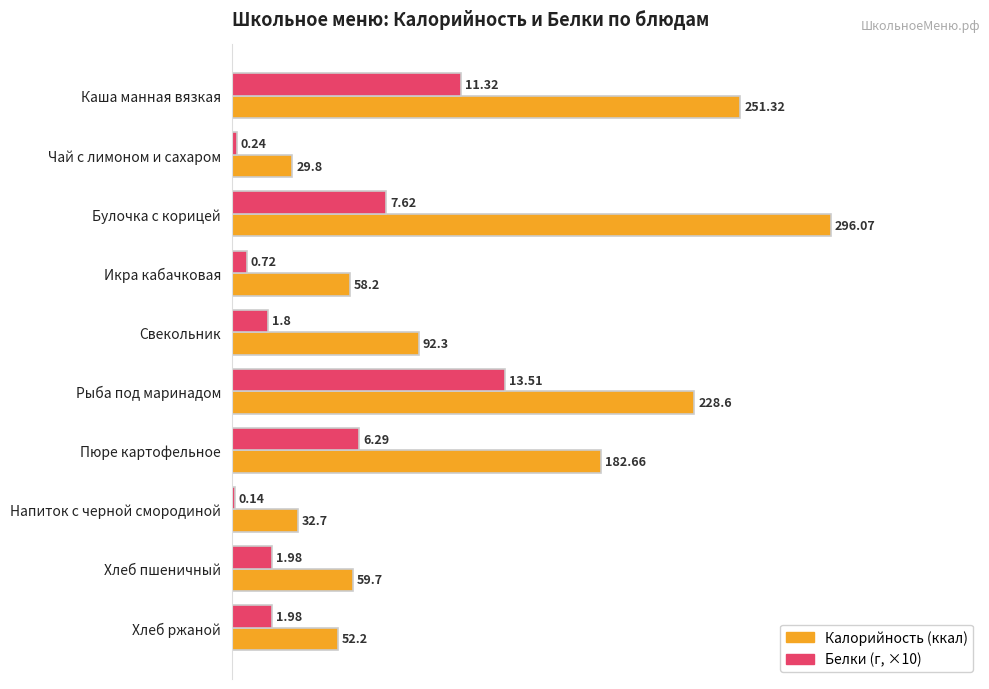

What is the difference between the highest and lowest values at Пюре картофельное?

119.8